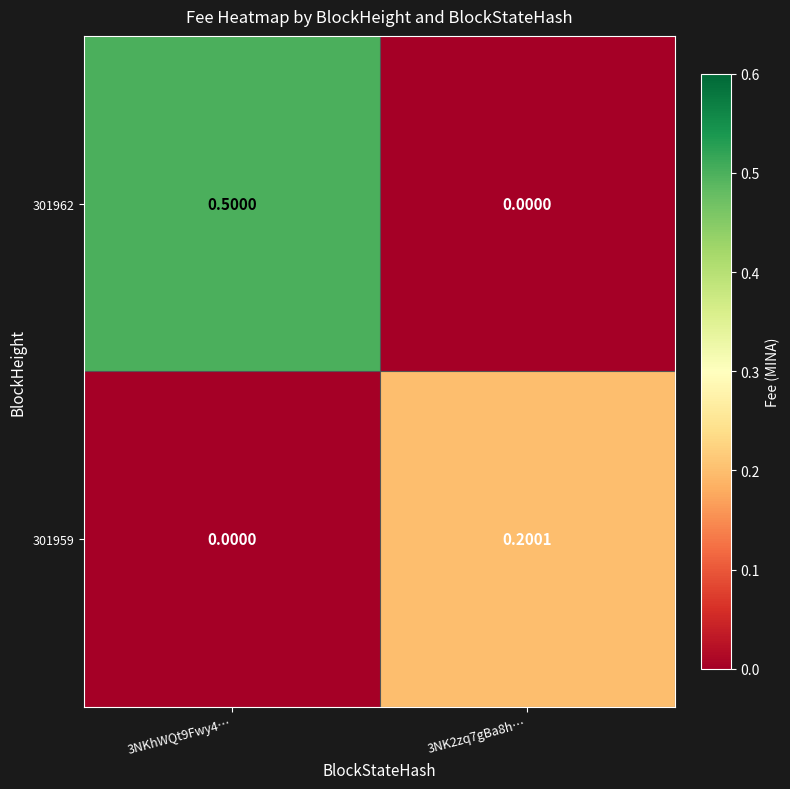

Is the value of 301962 at 3NK2zq7gBa8h… greater than the value of 301959 at 3NK2zq7gBa8h…?

No